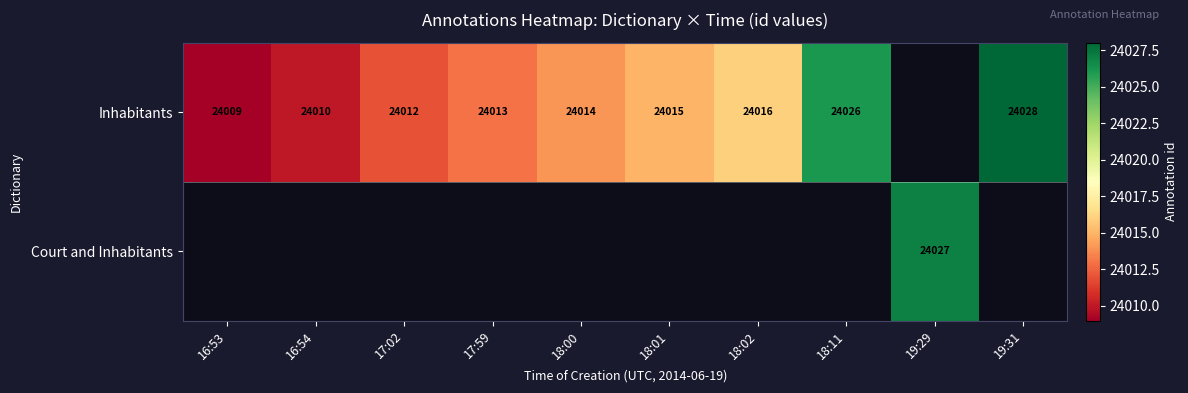

The Court and Inhabitants series shows 24027 at 19:29. True or false?

True